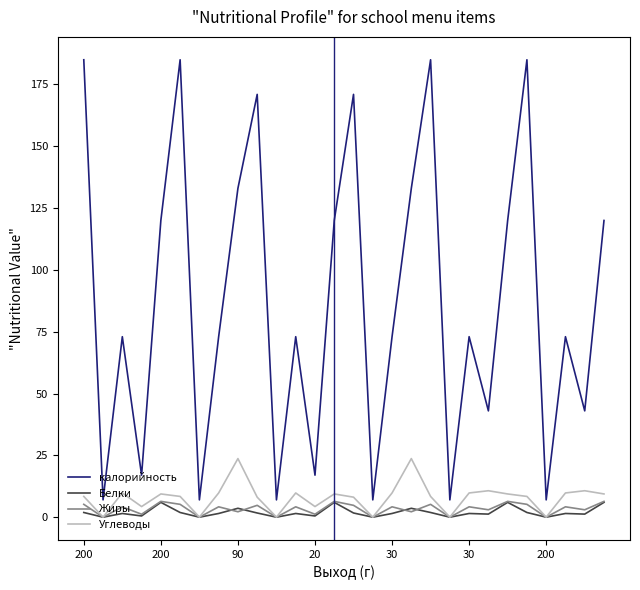

What is the average value of the Углеводы series?

8.0